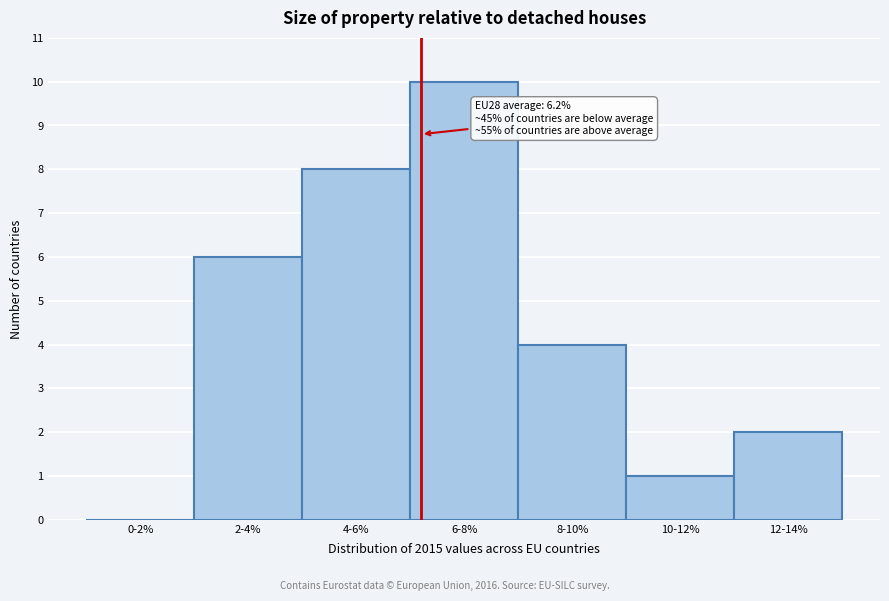

Reading left to right, what are all the values shown in this chart?

0-2%=0	2-4%=6	4-6%=8	6-8%=10	8-10%=4	10-12%=1	12-14%=2